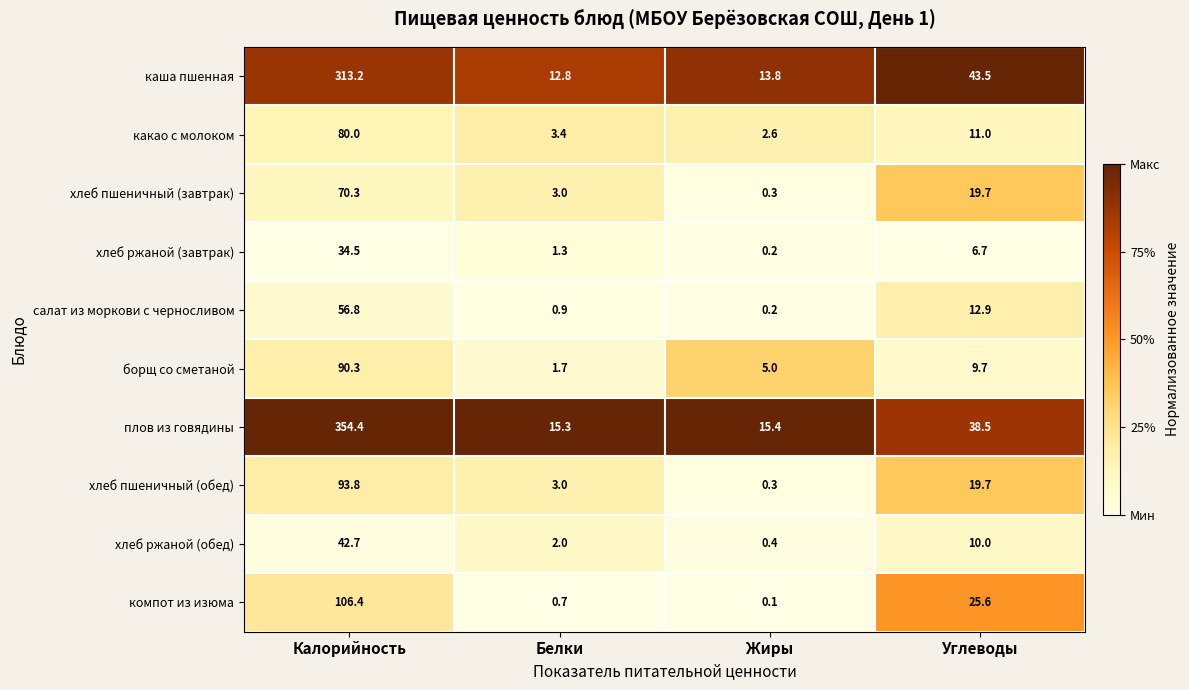

Which series has the largest range (max minus min)?

плов из говядины